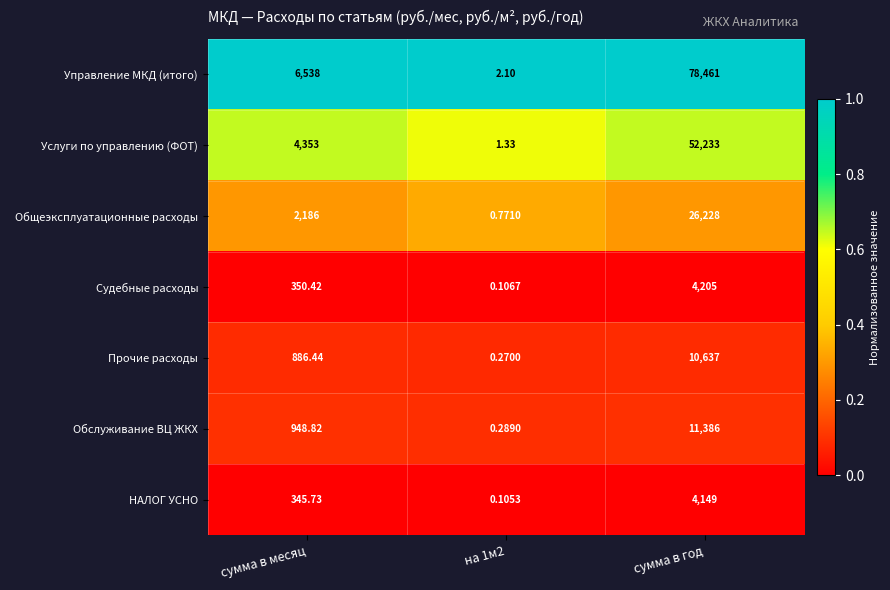

Which series has the largest total across all categories?

Управление МКД (итого)